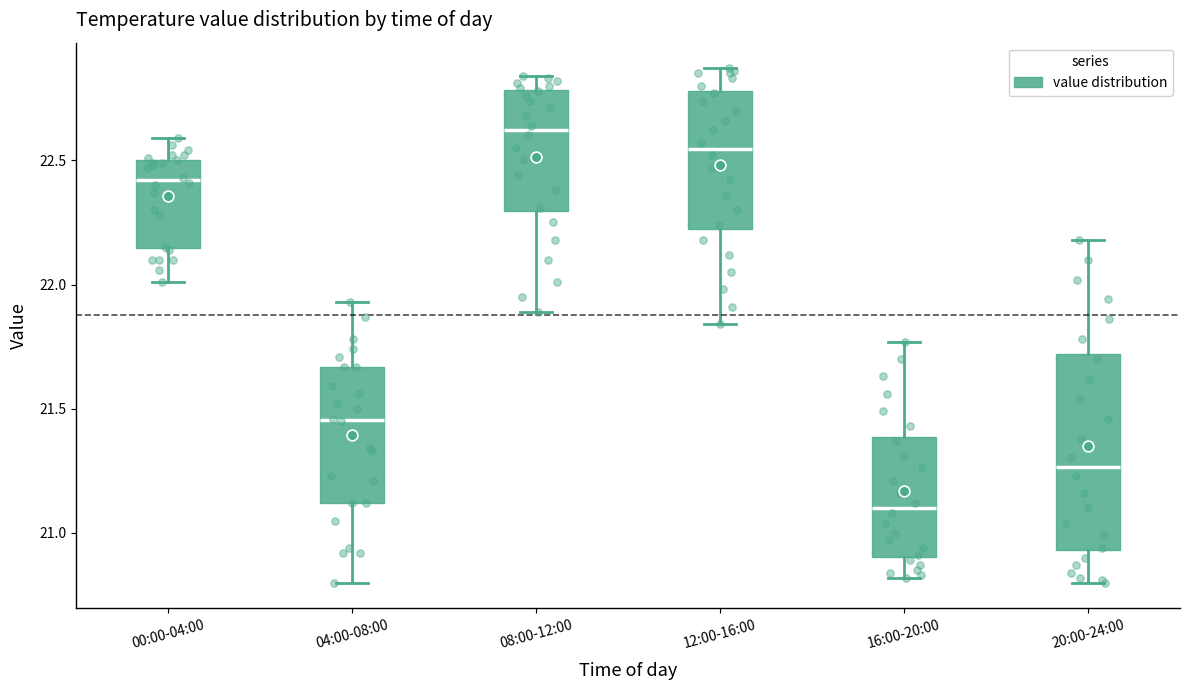

Comparing the boxes themselves (not the whiskers), which one is the tallest?

20:00-24:00